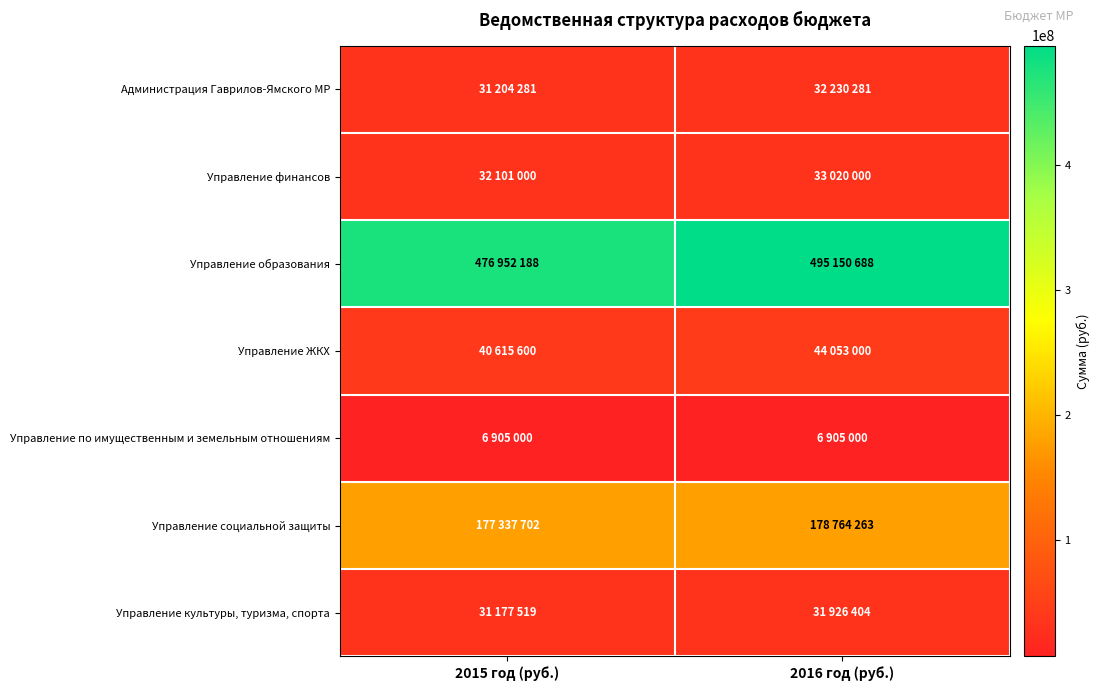

Reading right to left, list all the values displayed in this chart.

Администрация Гаврилов-Ямского МР: 2016 год (руб.)=32230281	2015 год (руб.)=31204281
Управление финансов: 2016 год (руб.)=33020000	2015 год (руб.)=32101000
Управление образования: 2016 год (руб.)=495150688	2015 год (руб.)=476952188
Управление ЖКХ: 2016 год (руб.)=44053000	2015 год (руб.)=40615600
Управление по имущественным и земельным отношениям: 2016 год (руб.)=6905000	2015 год (руб.)=6905000
Управление социальной защиты: 2016 год (руб.)=178764263	2015 год (руб.)=177337702
Управление культуры, туризма, спорта: 2016 год (руб.)=31926404	2015 год (руб.)=31177519